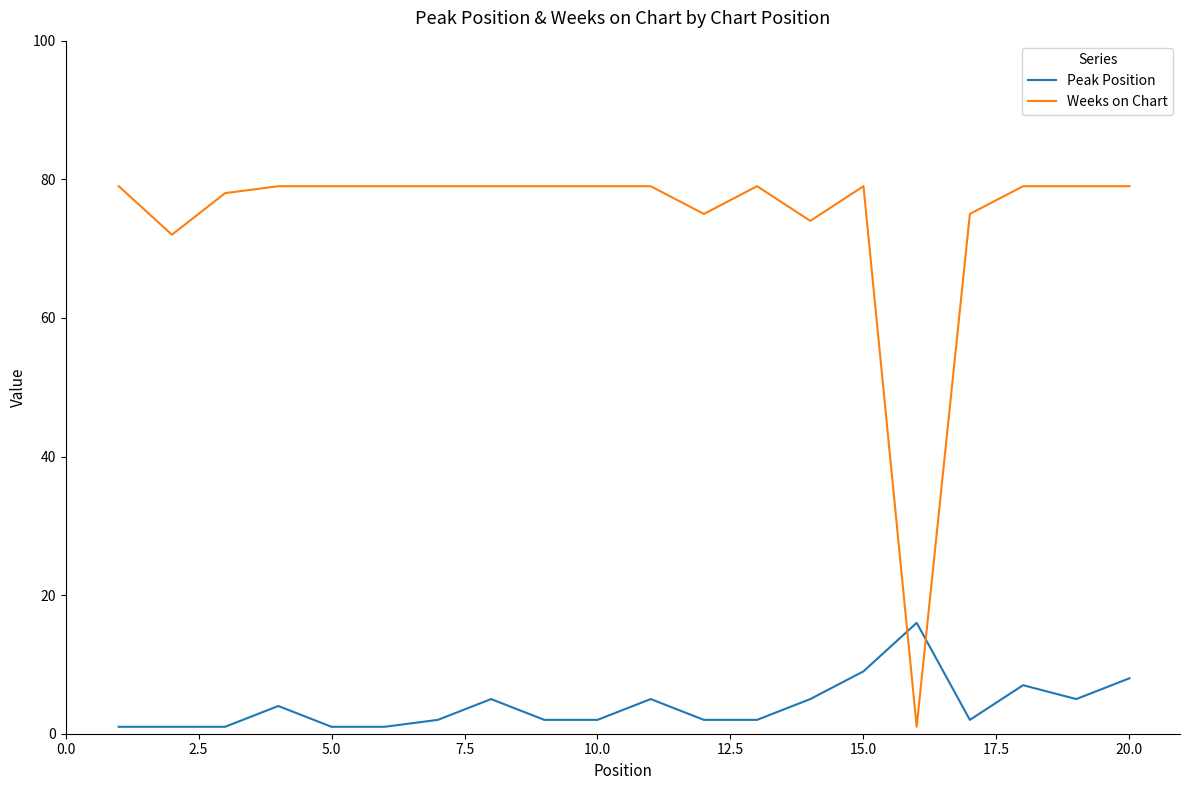

Reading left to right, extract all data points from this chart.

Peak Position: 1	1	1	4	1	1	2	5	2	2	5	2	2	5	9	16	2	7	5	8
Weeks on Chart: 79	72	78	79	79	79	79	79	79	79	79	75	79	74	79	1	75	79	79	79